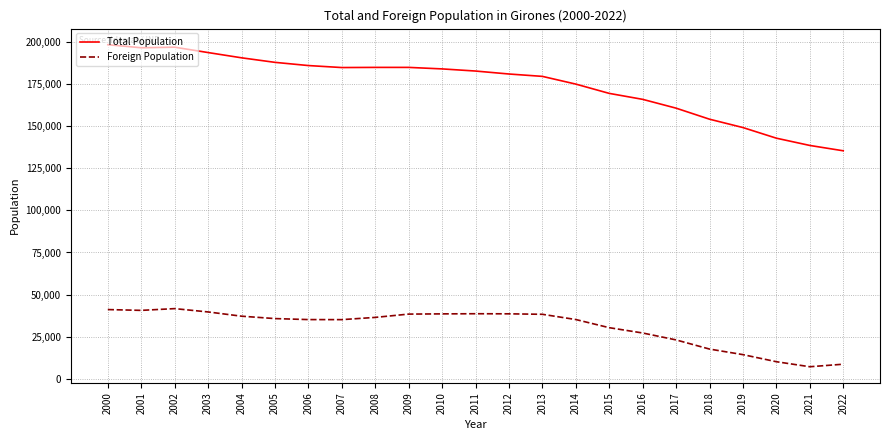

What is the average value of the Total Population series?

175085